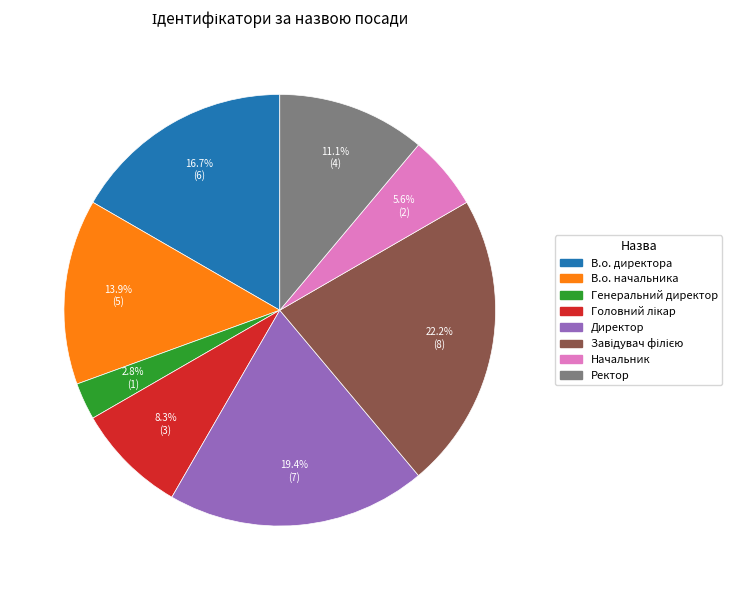

How many segments does this pie chart have?

8